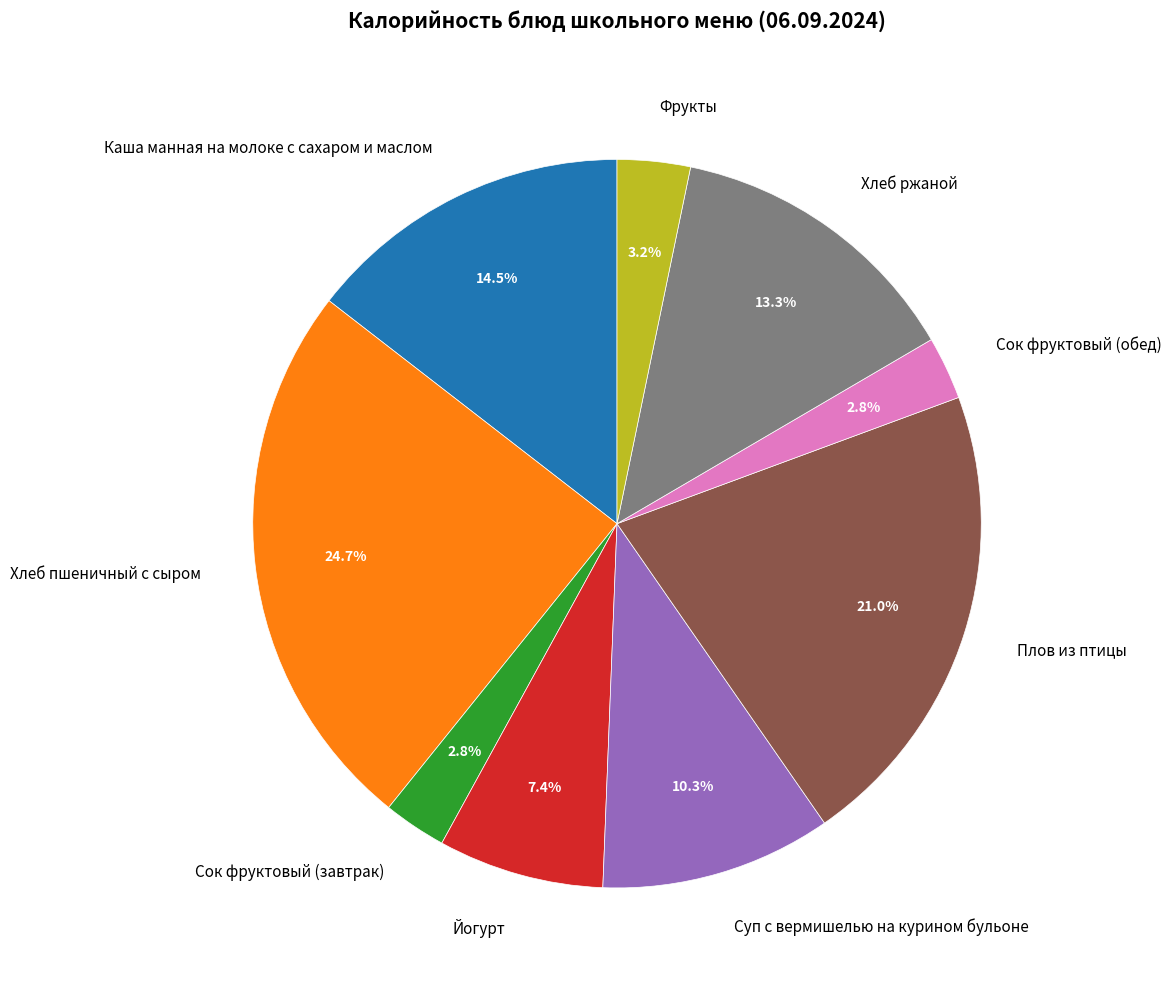

Approximately how many times larger is the value at Хлеб ржаной compared to Сок фруктовый (завтрак)?

4.8